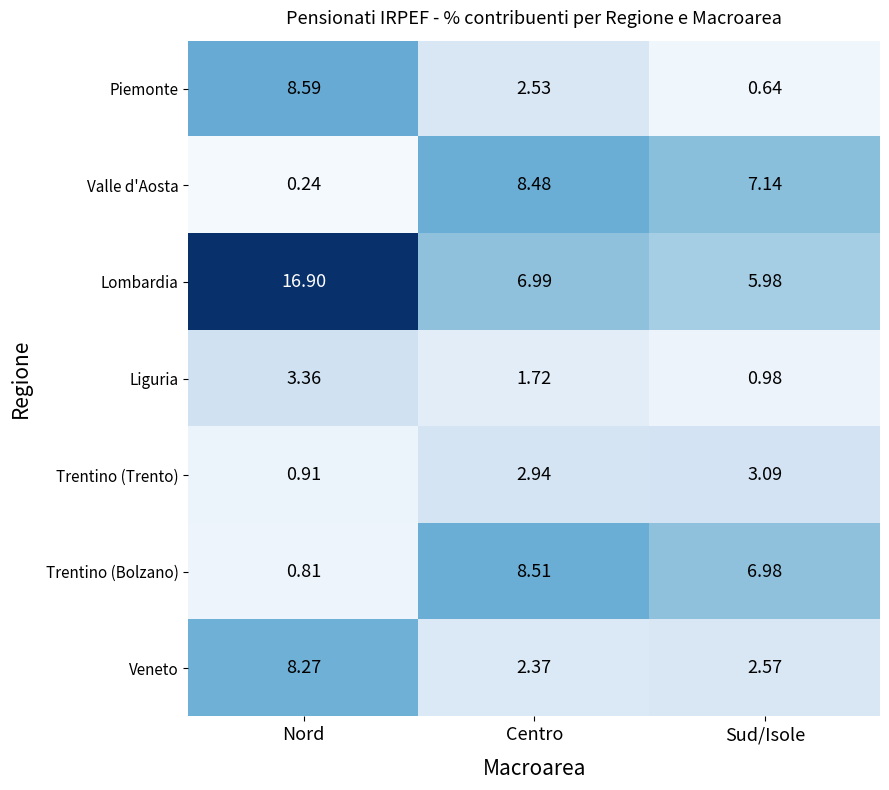

What is the difference between the highest and lowest values at Sud/Isole?

6.5